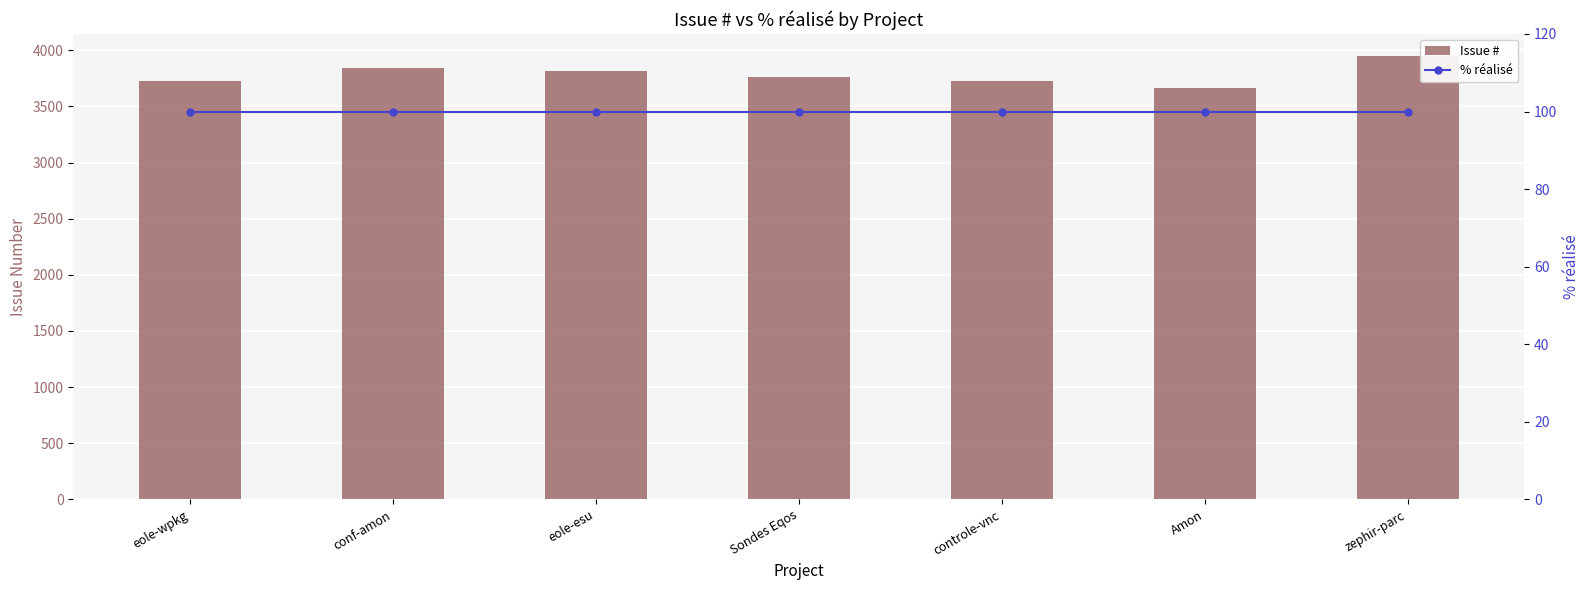

How many categories are shown in the chart?

7